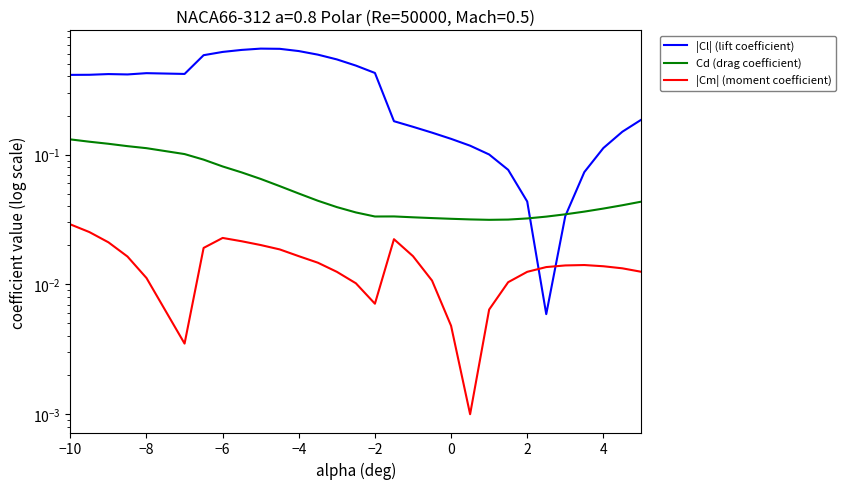

How many data points does each series have?

30